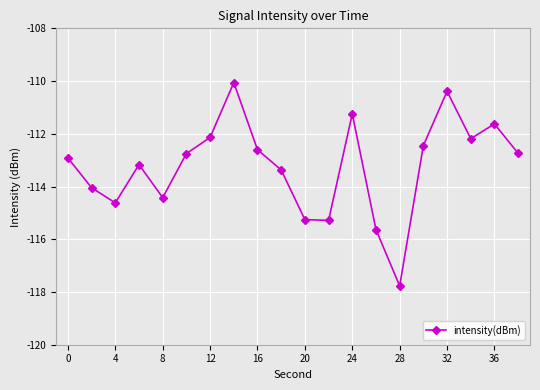

How many data points are less than -112?

16